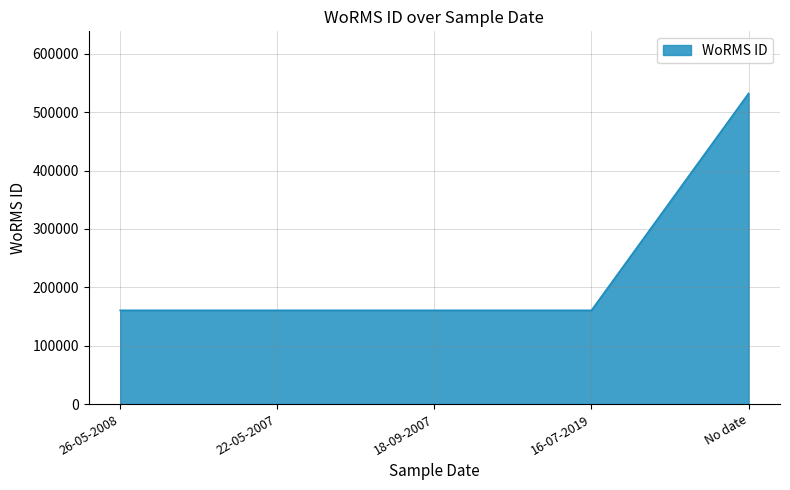

What is the greatest value displayed?

532029